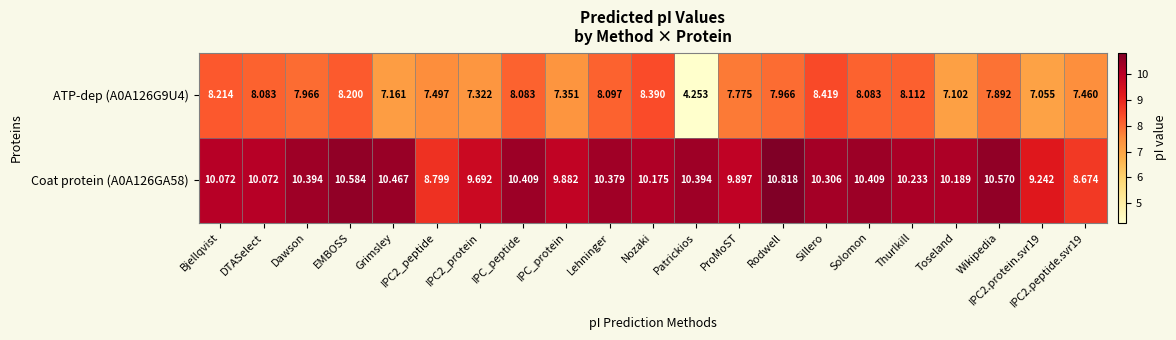

How many categories are shown in the chart?

21